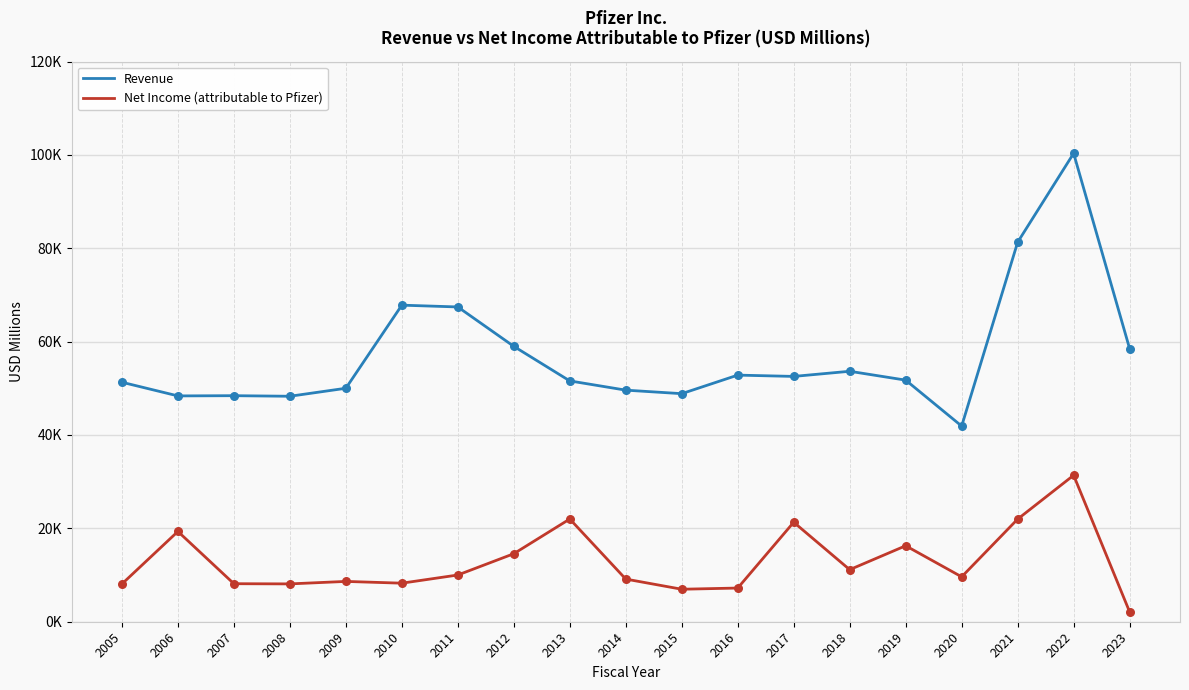

Is the value of Revenue at 2012 greater than the value of Net Income (attributable to Pfizer) at 2023?

Yes